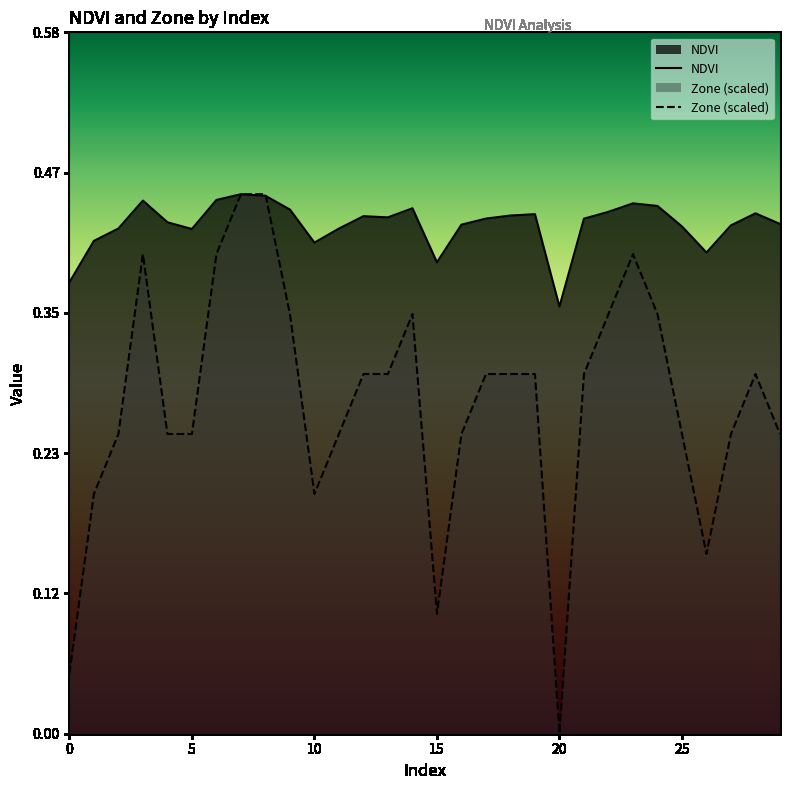

Reading left to right, what are all the values shown in this chart?

NDVI: 0=0.4	1=0.4	2=0.4	3=0.4	4=0.4	5=0.4	6=0.4	7=0.4	8=0.4	9=0.4	10=0.4	11=0.4	12=0.4	13=0.4	14=0.4	15=0.4	16=0.4	17=0.4	18=0.4	19=0.4	20=0.4	21=0.4	22=0.4	23=0.4	24=0.4	25=0.4	26=0.4	27=0.4	28=0.4	29=0.4
Zone: 0=0.0	1=0.2	2=0.2	3=0.4	4=0.2	5=0.2	6=0.4	7=0.4	8=0.4	9=0.3	10=0.2	11=0.2	12=0.3	13=0.3	14=0.3	15=0.1	16=0.2	17=0.3	18=0.3	19=0.3	20=0.0	21=0.3	22=0.3	23=0.4	24=0.3	25=0.2	26=0.1	27=0.2	28=0.3	29=0.2